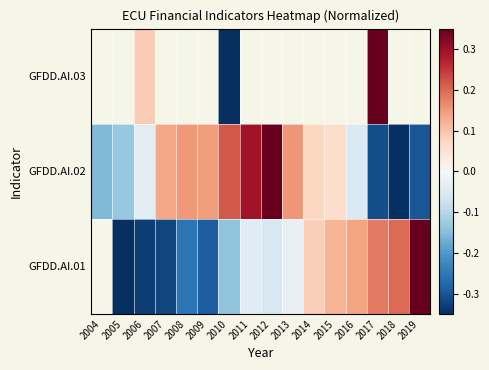

The GFDD.AI.01 series shows -0.0 at 2013. True or false?

False